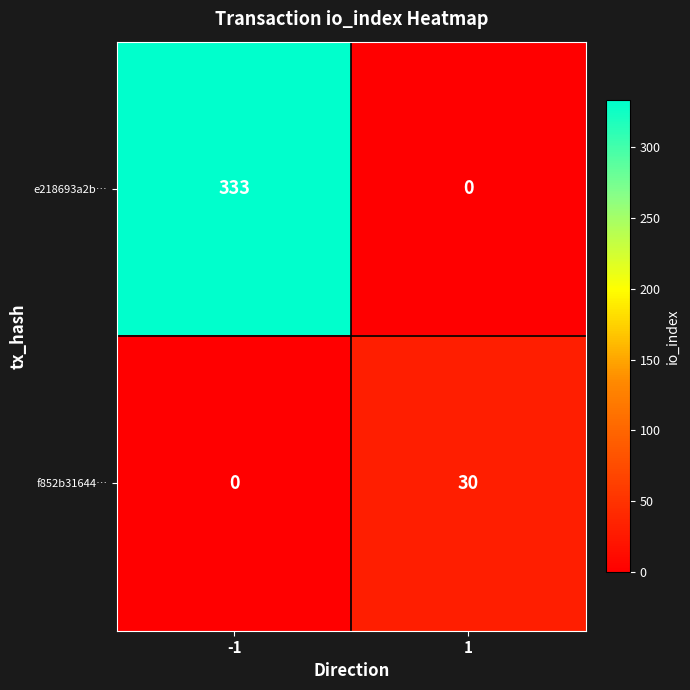

True or false: e218693a2b… has a value of -105 at 1.

False